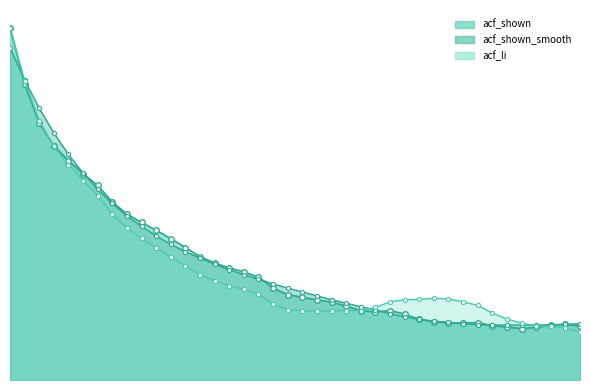

Which has a higher value, 22 or 35?

22